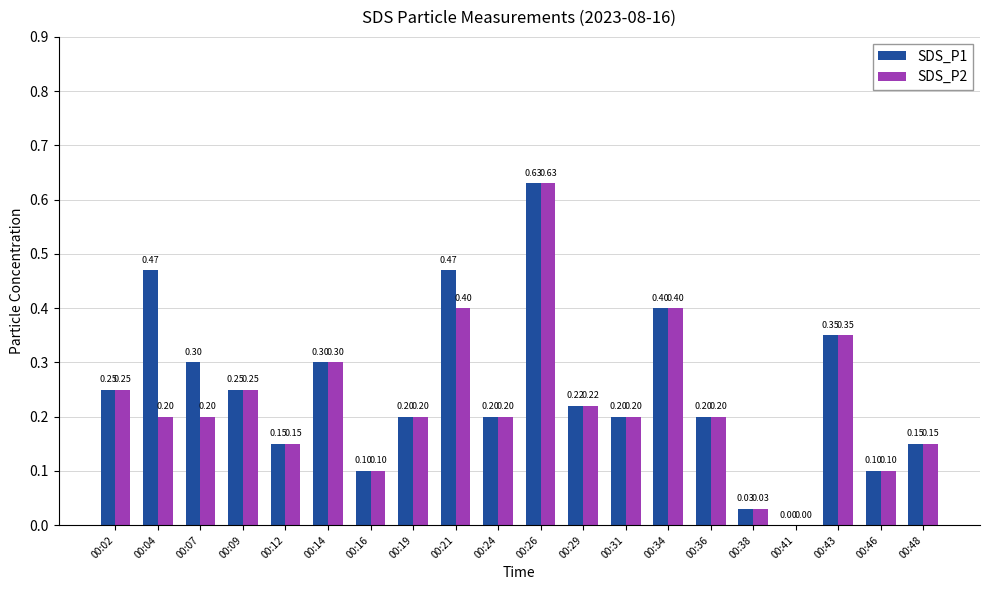

Where is SDS_P1 nearest to the value 0?

00:41